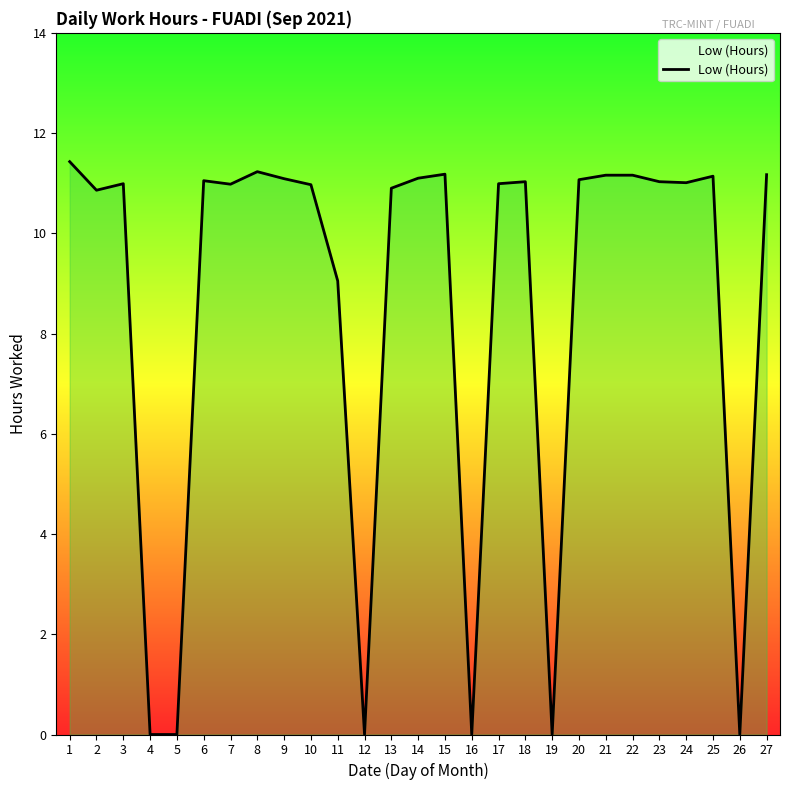

Is it true that the value at 18 is 11.0?

True